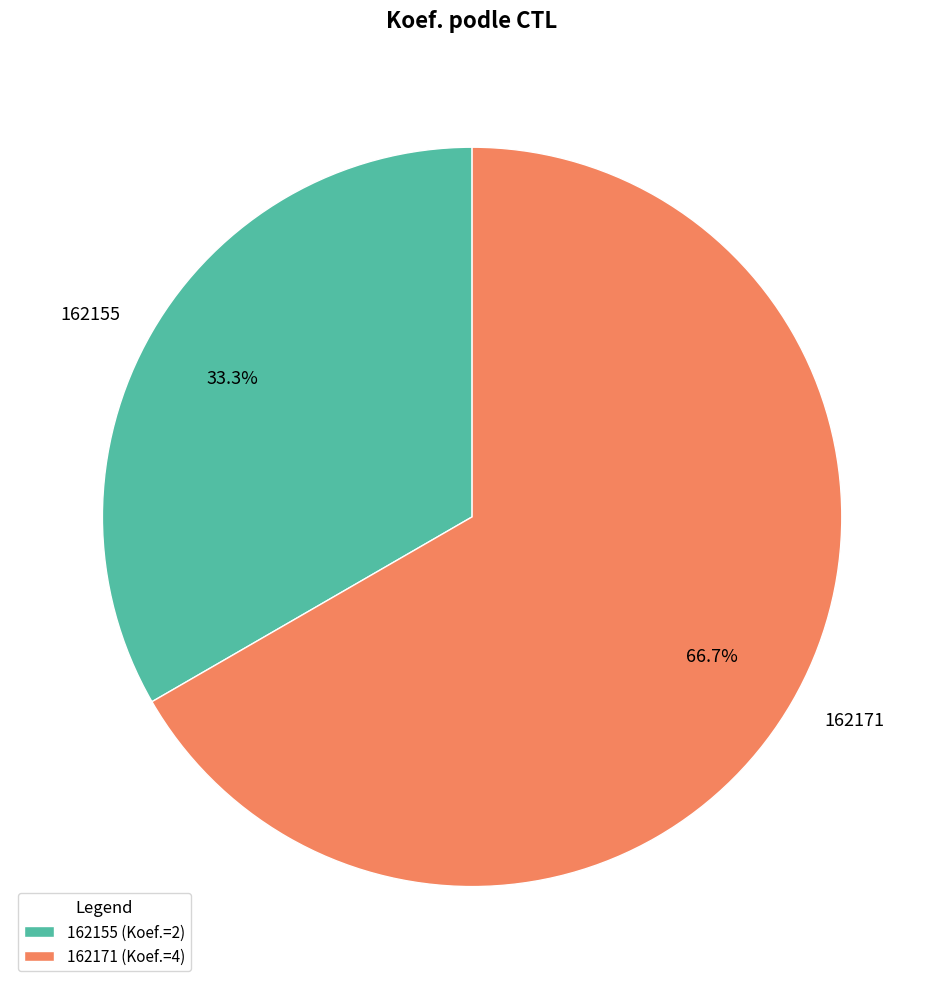

How many segments does this pie chart have?

2